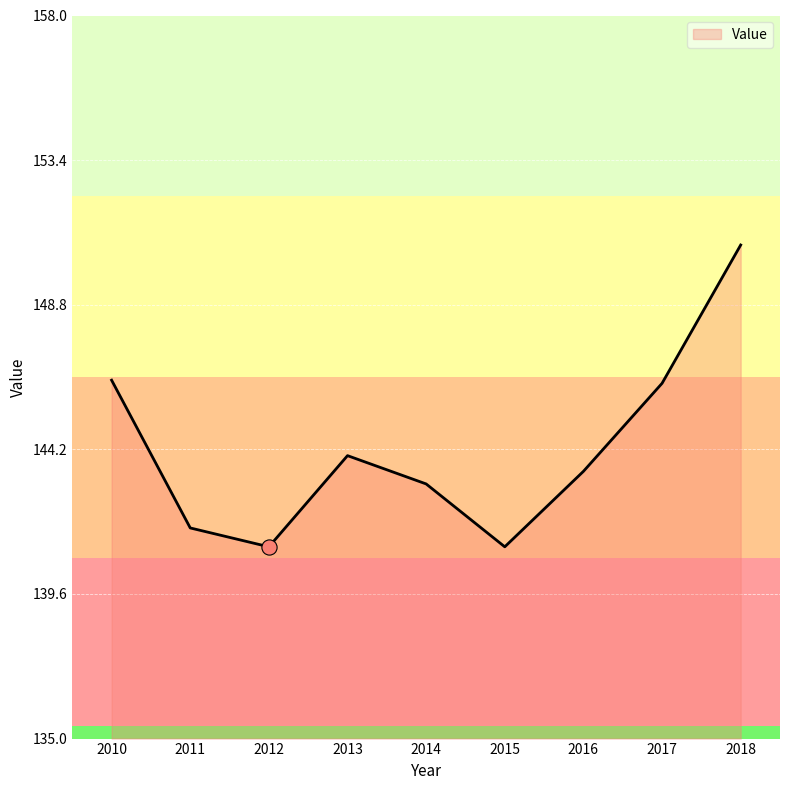

Between 2016 and 2011, which is larger?

2016